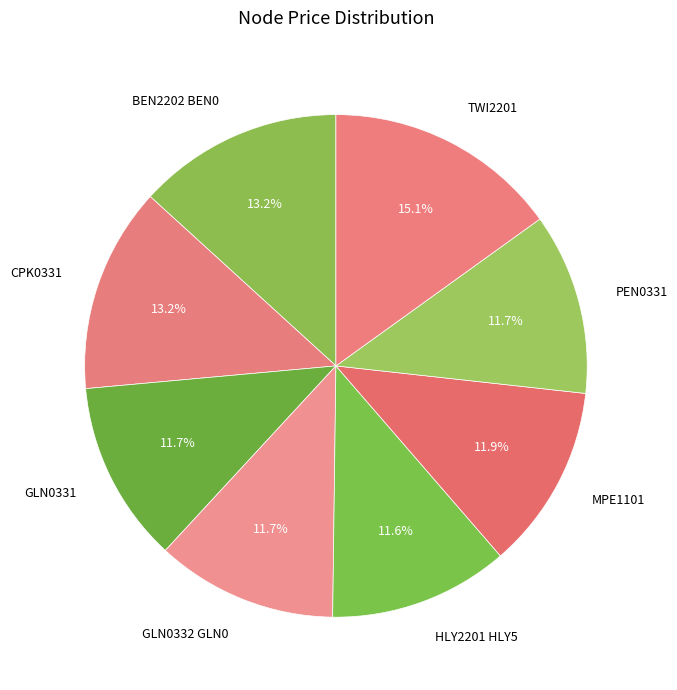

To the nearest percent, what percentage of the pie is BEN2202 BEN0?

13%